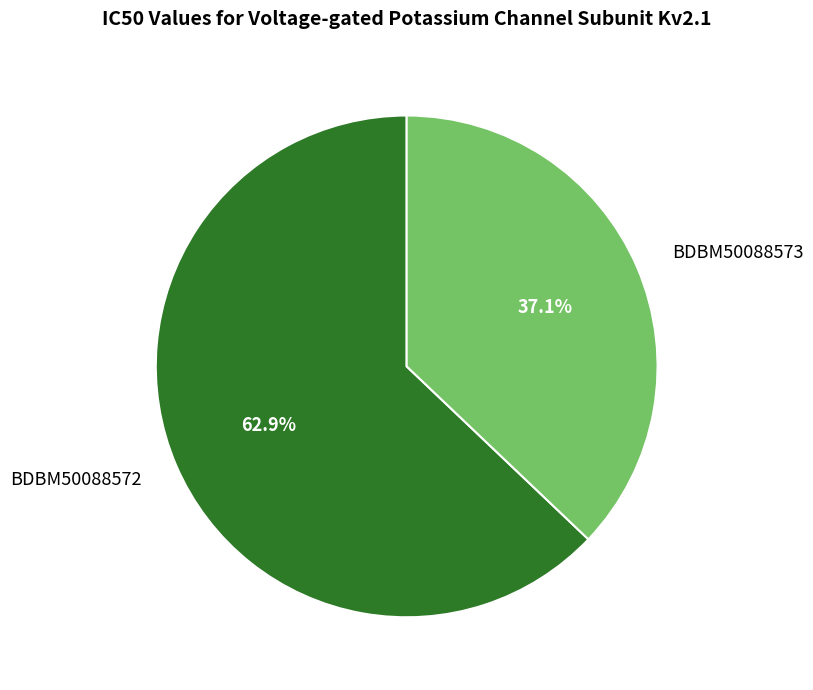

Is it true that BDBM50088572 is 63% of the pie?

True